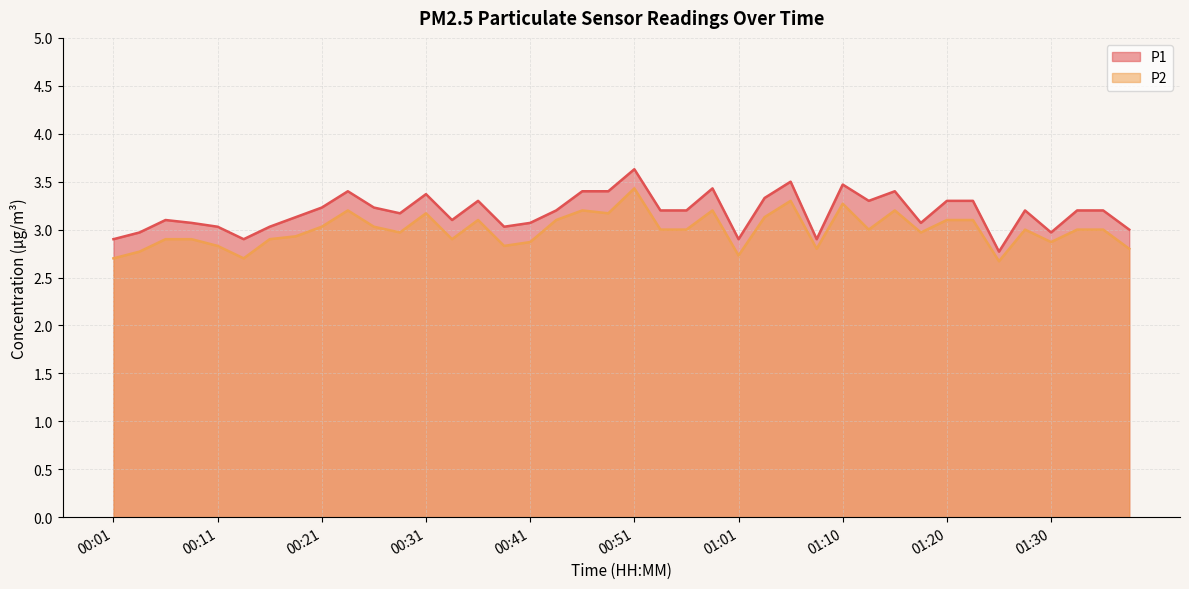

What is the difference between the P1 values at 00:46 and 00:29?

0.2